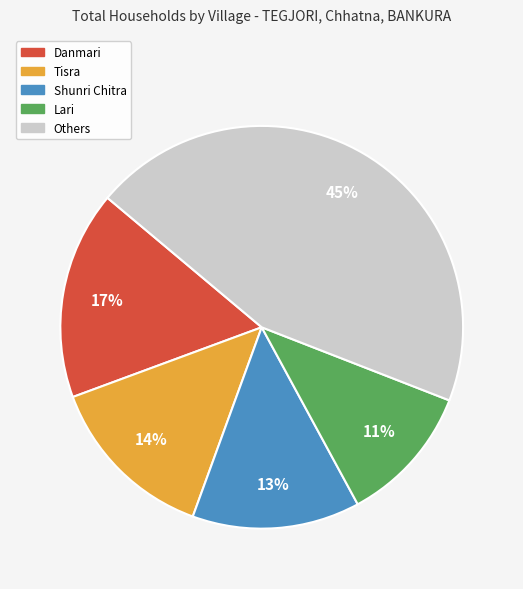

To the nearest percent, what is the average slice percentage?

20%